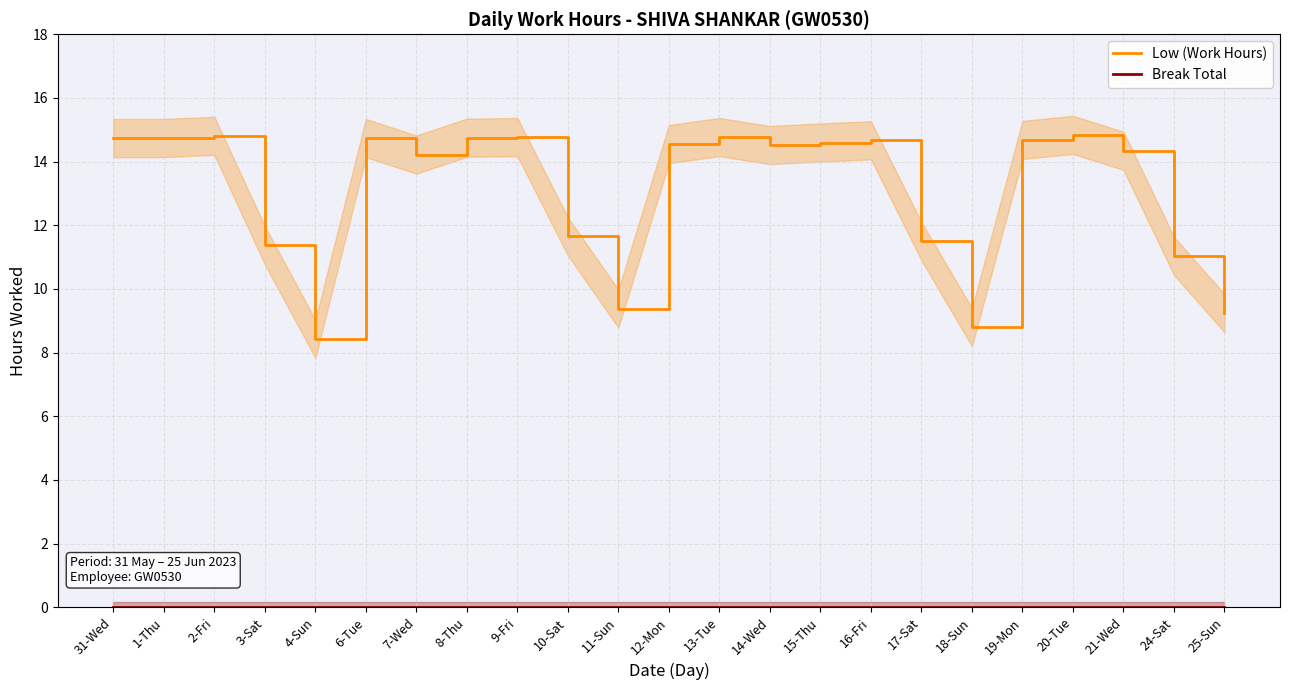

What is the change in value from 4-Sun to 25-Sun?

+0.8